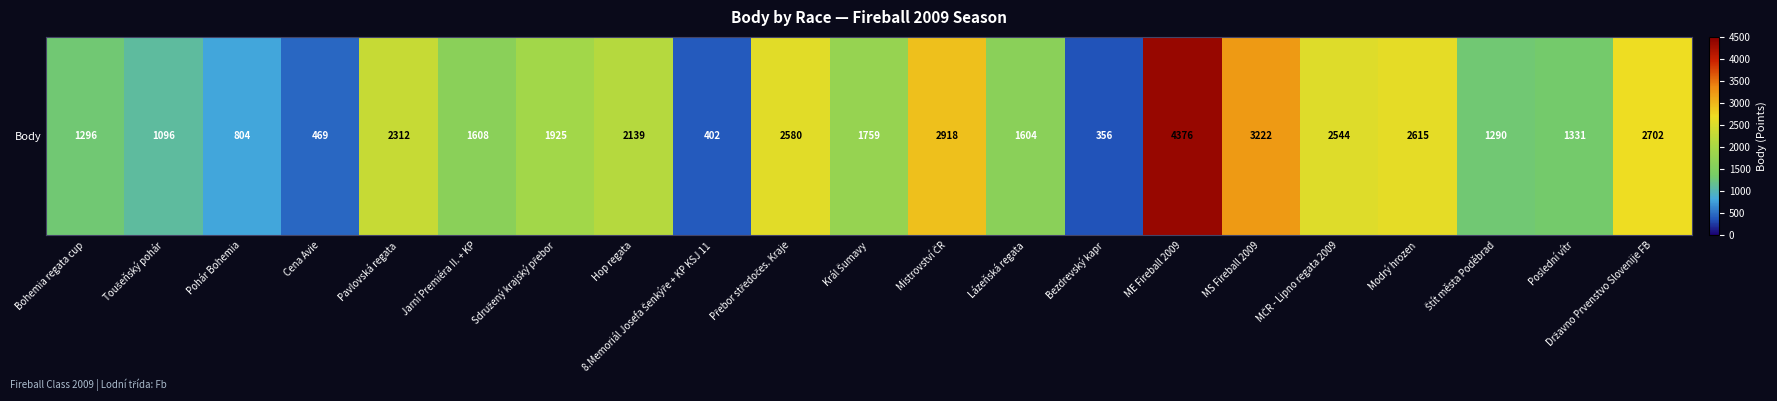

The chart shows a value of 1227 at Mistrovství ČR. True or false?

False